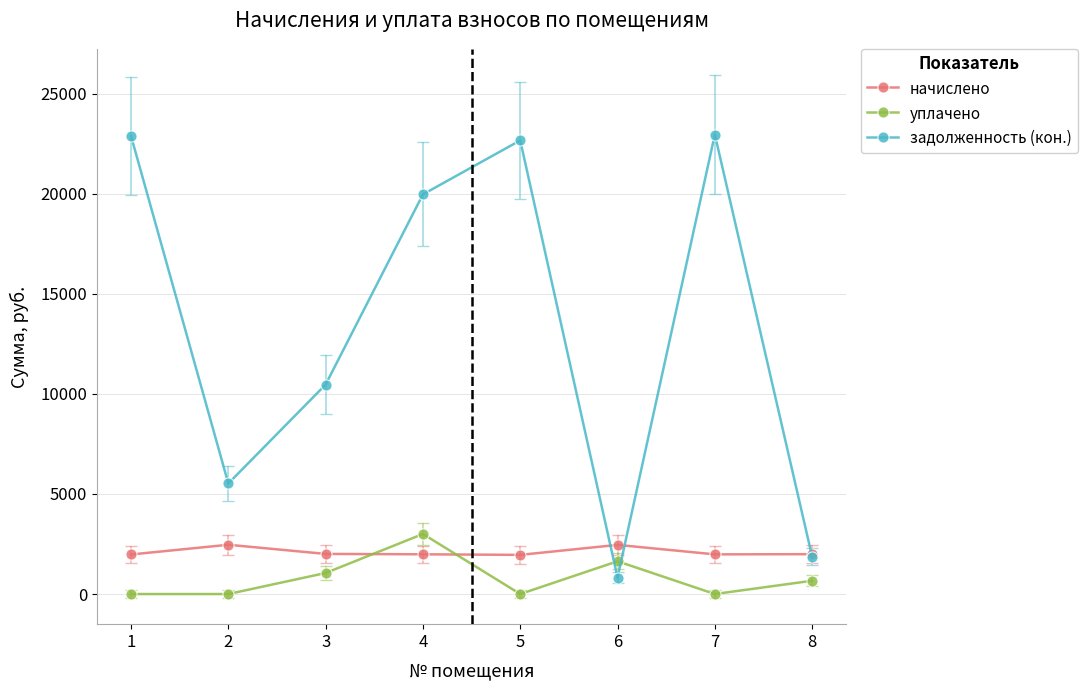

Which series has the largest total across all categories?

задолженность (кон.)